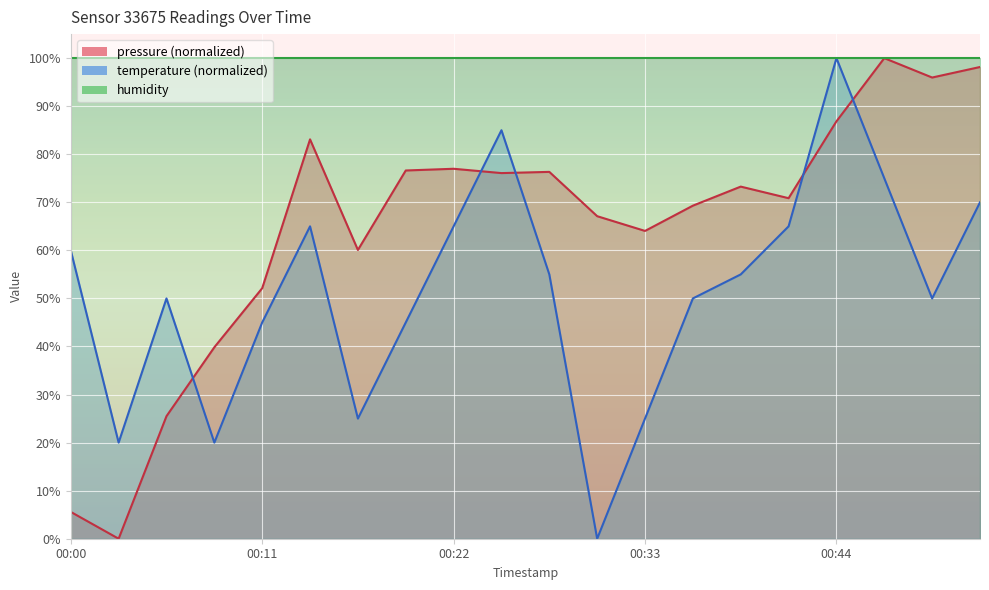

Which series has the widest spread of values?

pressure